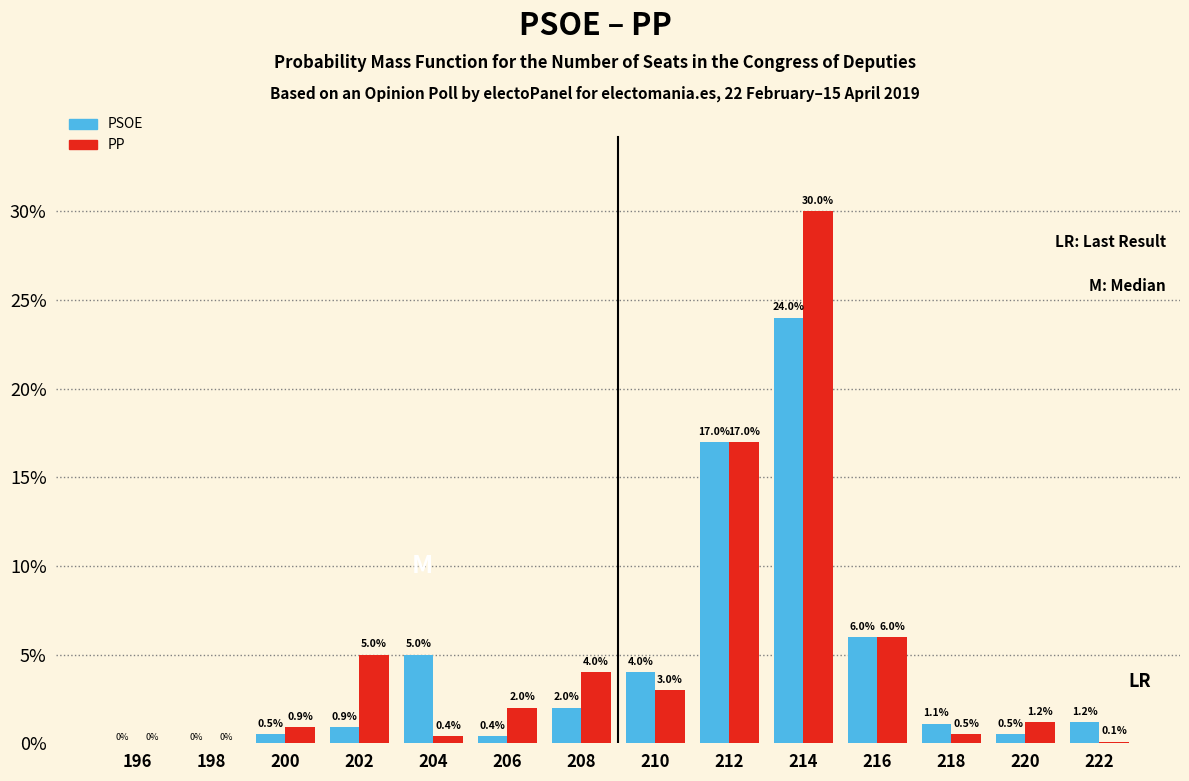

Reading left to right, what are all the values shown in this chart?

PSOE: 196=0.0	198=0.0	200=0.5	202=0.9	204=5.0	206=0.4	208=2.0	210=4.0	212=17.0	214=24.0	216=6.0	218=1.1	220=0.5	222=1.2
PP: 196=0.0	198=0.0	200=0.9	202=5.0	204=0.4	206=2.0	208=4.0	210=3.0	212=17.0	214=30.0	216=6.0	218=0.5	220=1.2	222=0.1